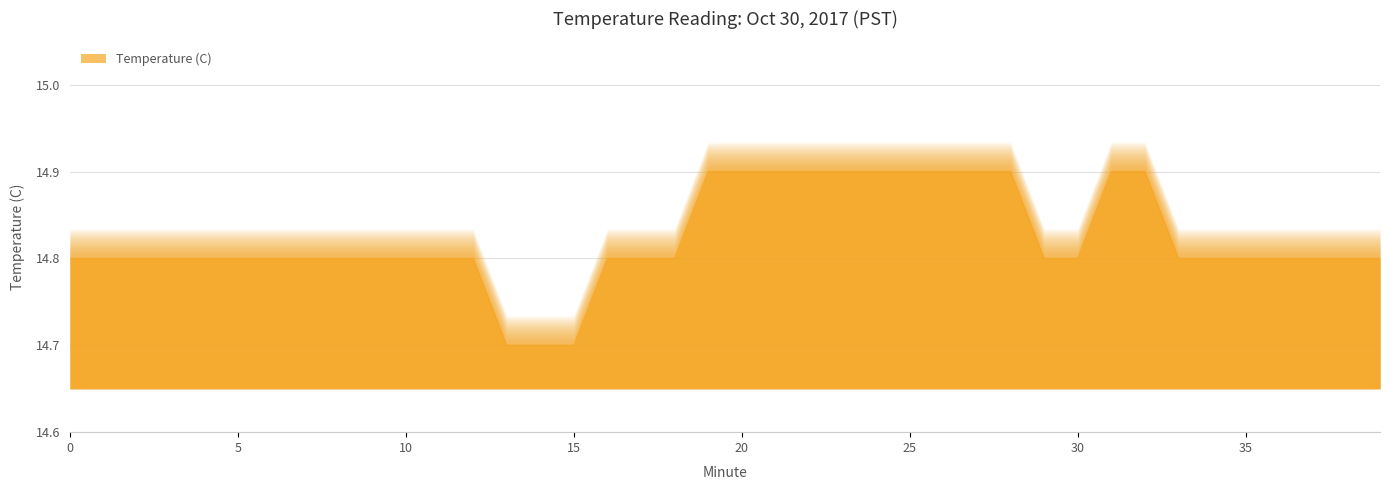

The value at 27 is 21.3. True or false?

False